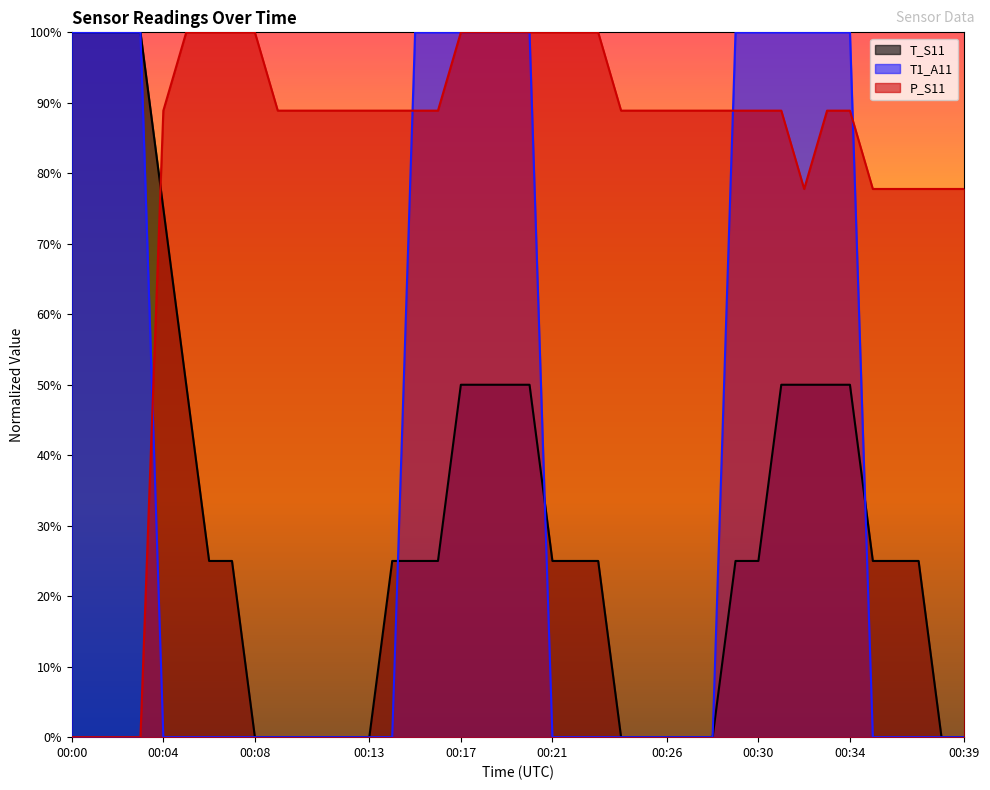

The T1_A11 series shows 0.0 at 00:12. True or false?

True